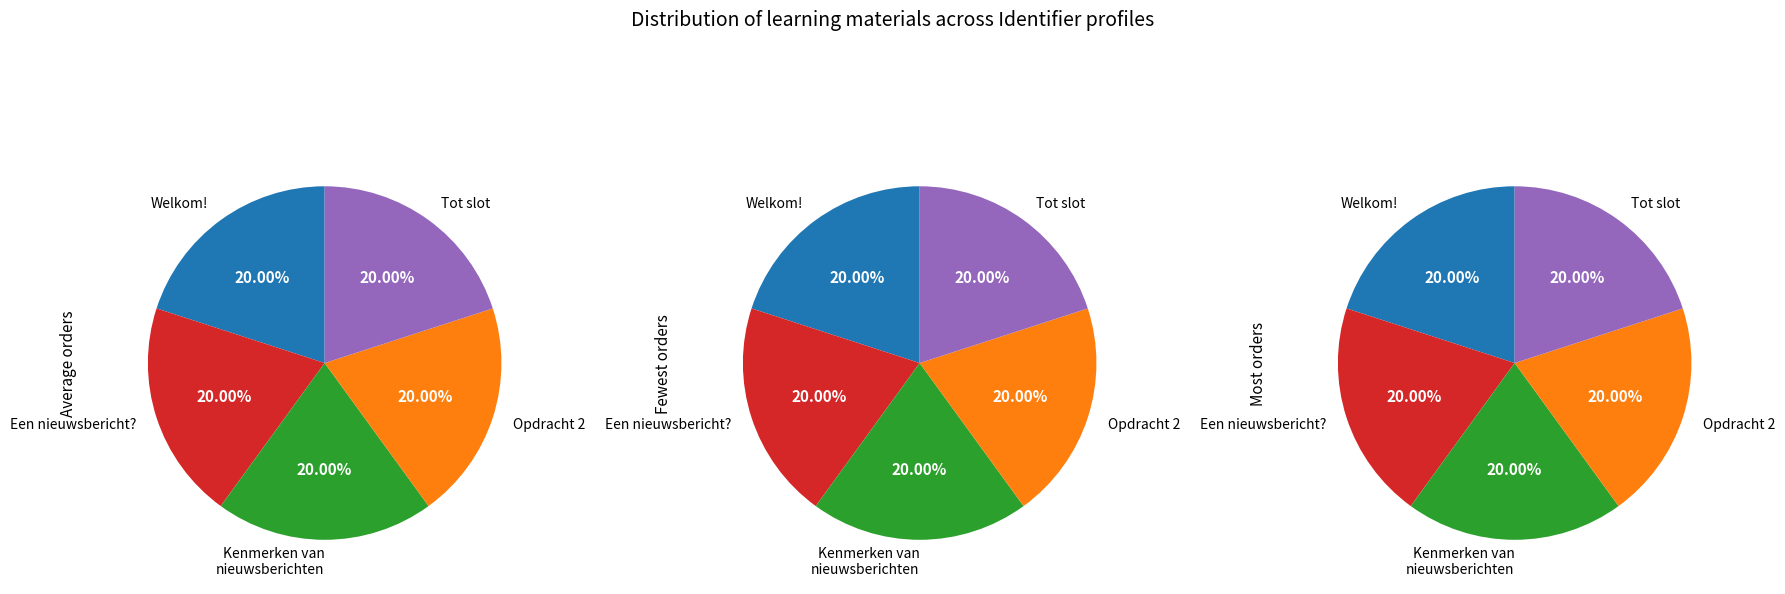

How many slices are in this pie chart?

5